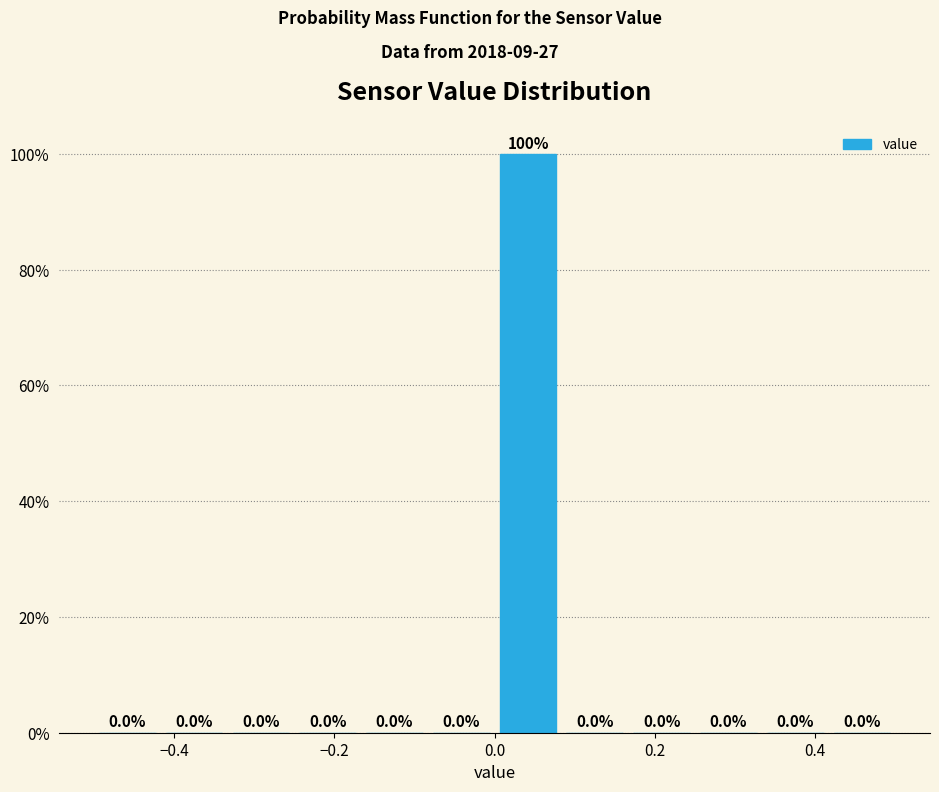

Which range on the x-axis has the tallest bar?

0.00 to 0.08